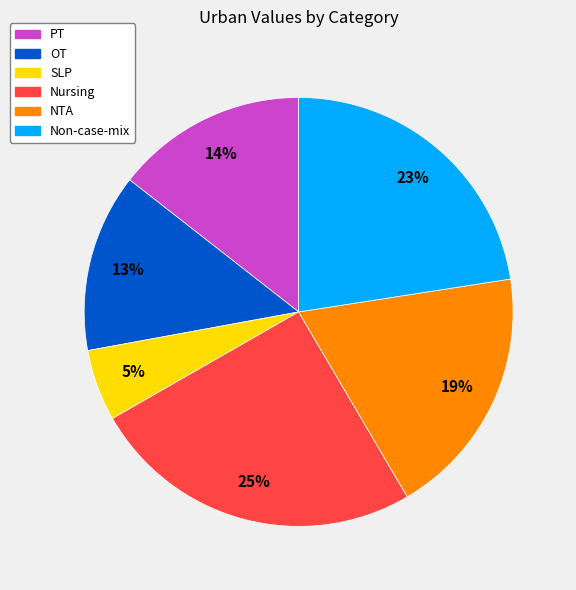

To the nearest percent, what is the difference between the OT and PT slice percentages?

1%